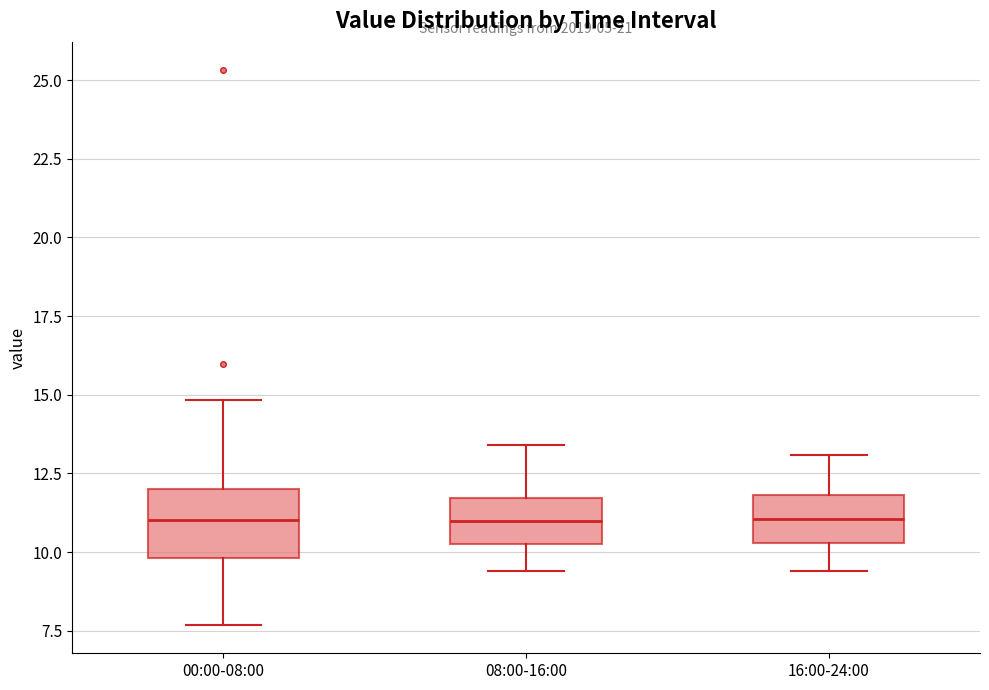

Reading left to right, read every box against the y-axis: the position of its median line, the range the box covers, and the ends of its whiskers. The values are not printed on the chart, so give them approximately, as read against the axis.

00:00-08:00: median 11.0, box 10.0 to 12.0, whiskers 7.5 to 15.0
08:00-16:00: median 11.0, box 10.5 to 11.5, whiskers 9.5 to 13.5
16:00-24:00: median 11.0, box 10.5 to 12.0, whiskers 9.5 to 13.0